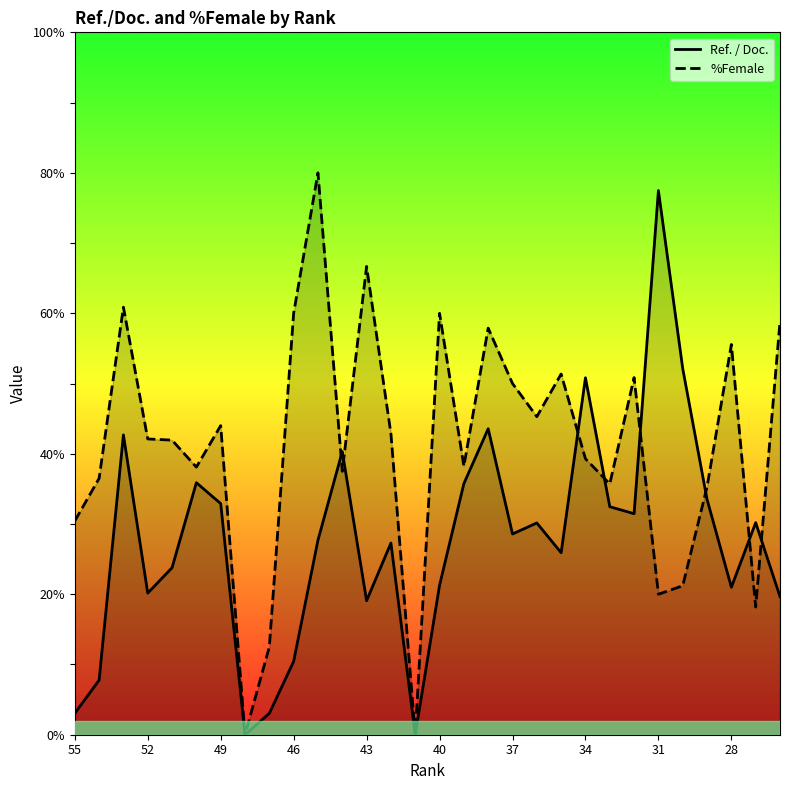

What is the greatest value displayed?

80.0